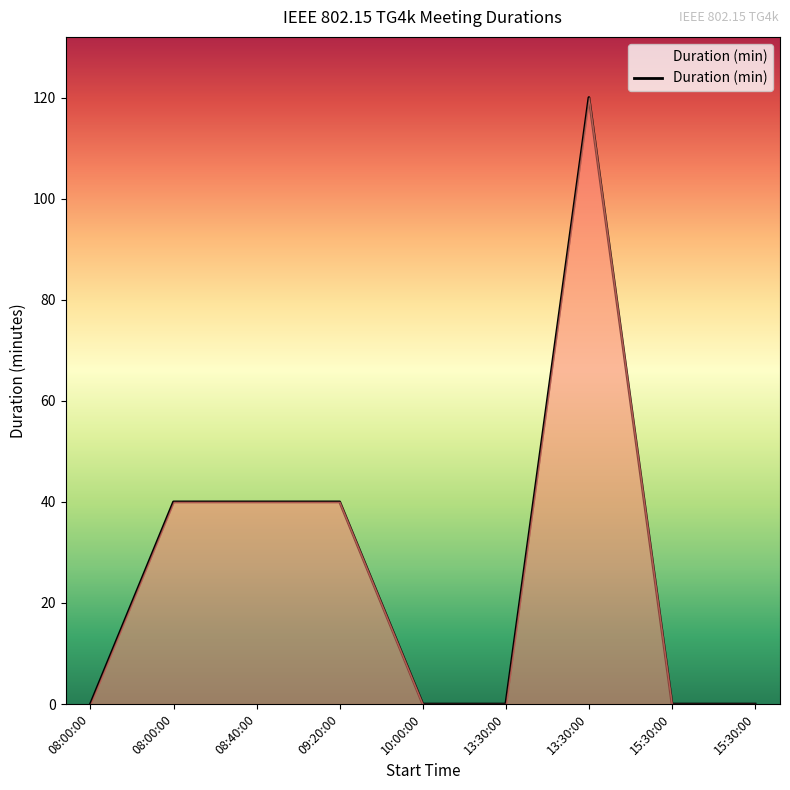

The value at 13:30:00 is 72. True or false?

False